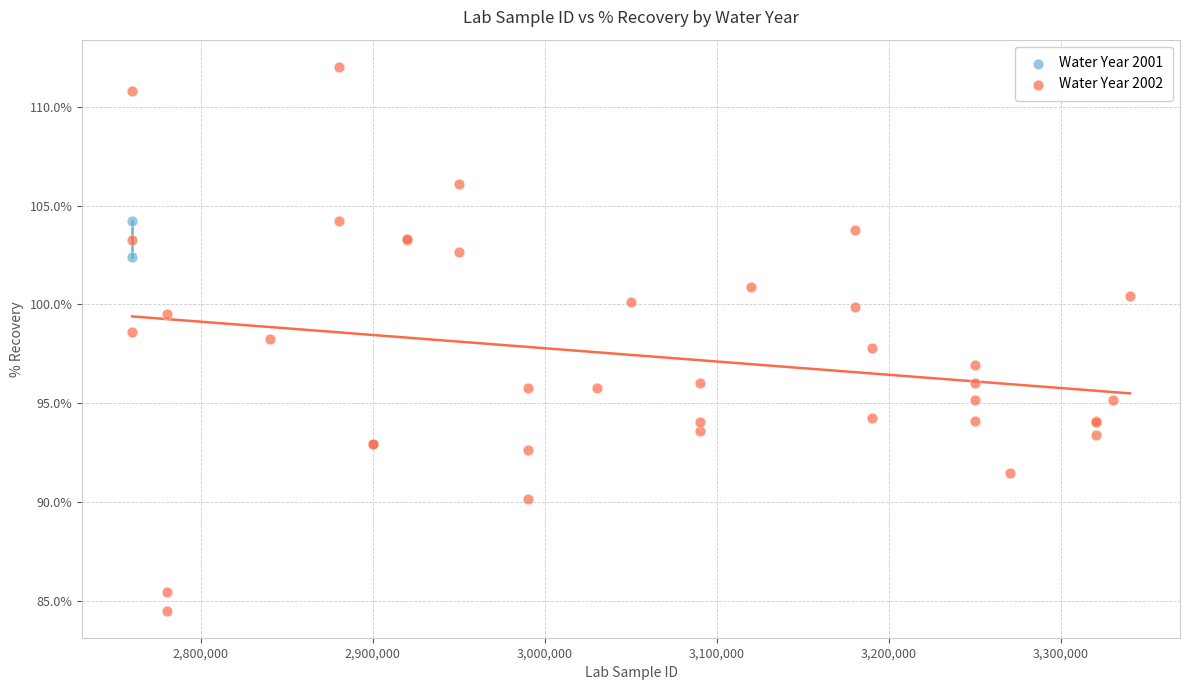

What are all the series names shown in the legend?

Water Year 2001, Water Year 2002